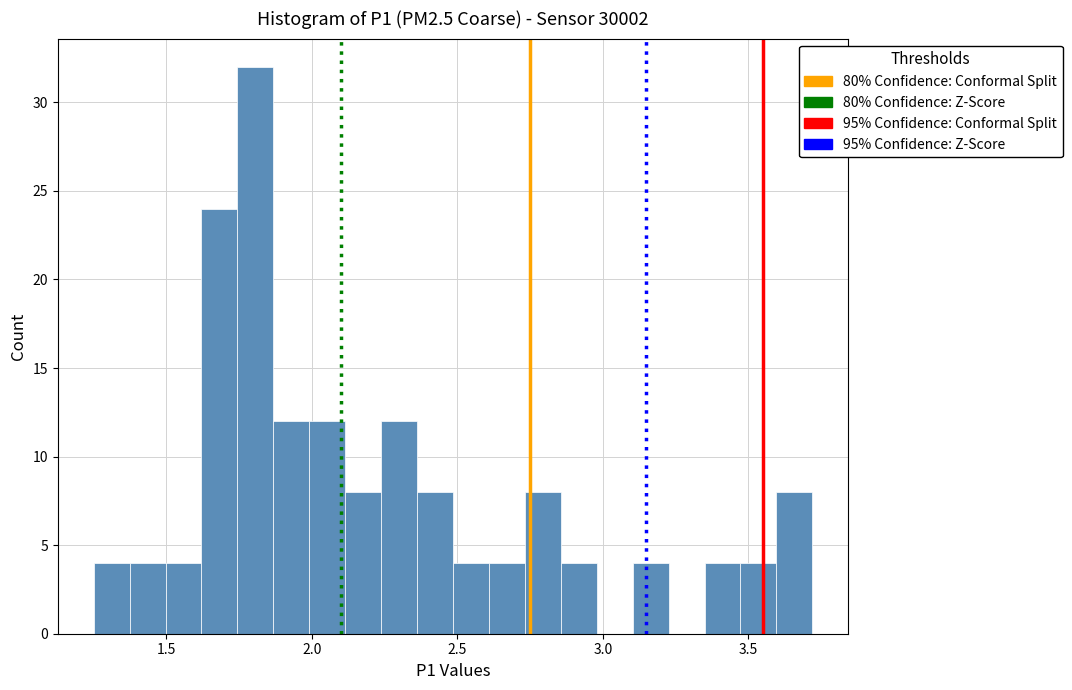

Around what value on the x-axis is the tallest bar? Give the approximate position of its centre, as read against the axis.

1.80